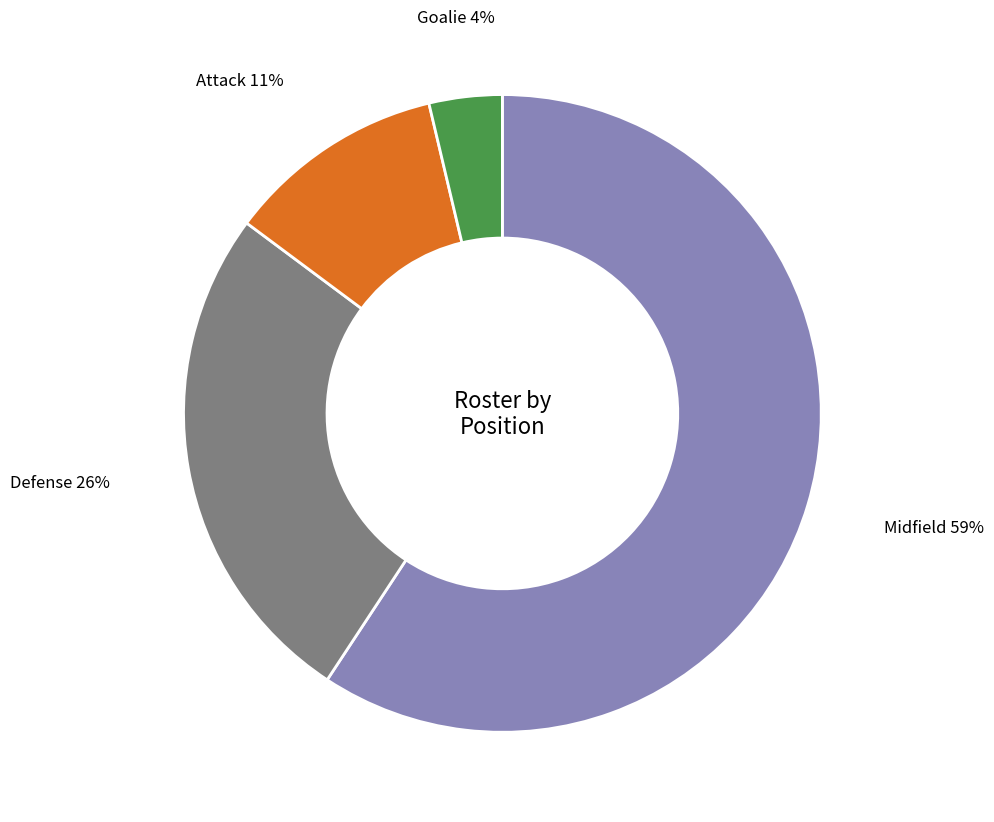

Is it true that Goalie is 4% of the pie?

True